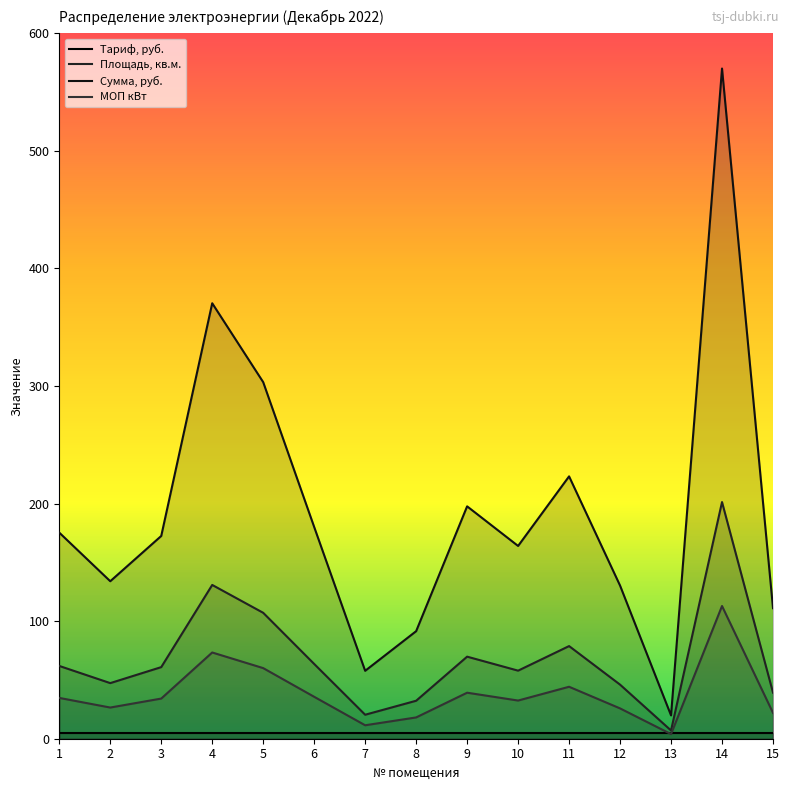

Rank the series by their maximum value, from lowest to highest.

Тариф, руб., МОП кВт, Площадь, кв.м., Сумма, руб.